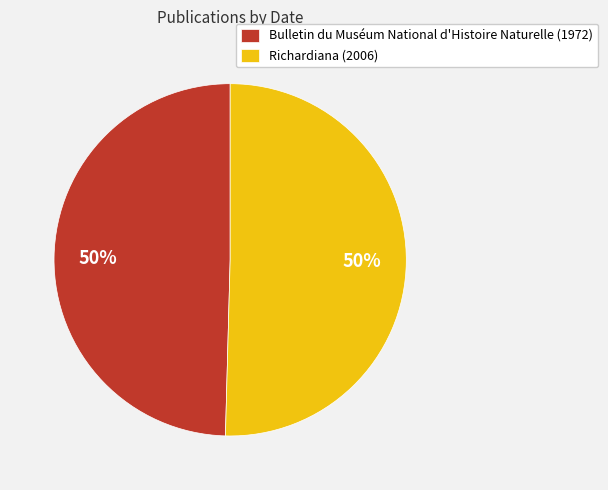

To the nearest percent, what is the combined percentage of Richardiana (2006) and Bulletin du Muséum National d'Histoire Naturelle (1972)?

100%